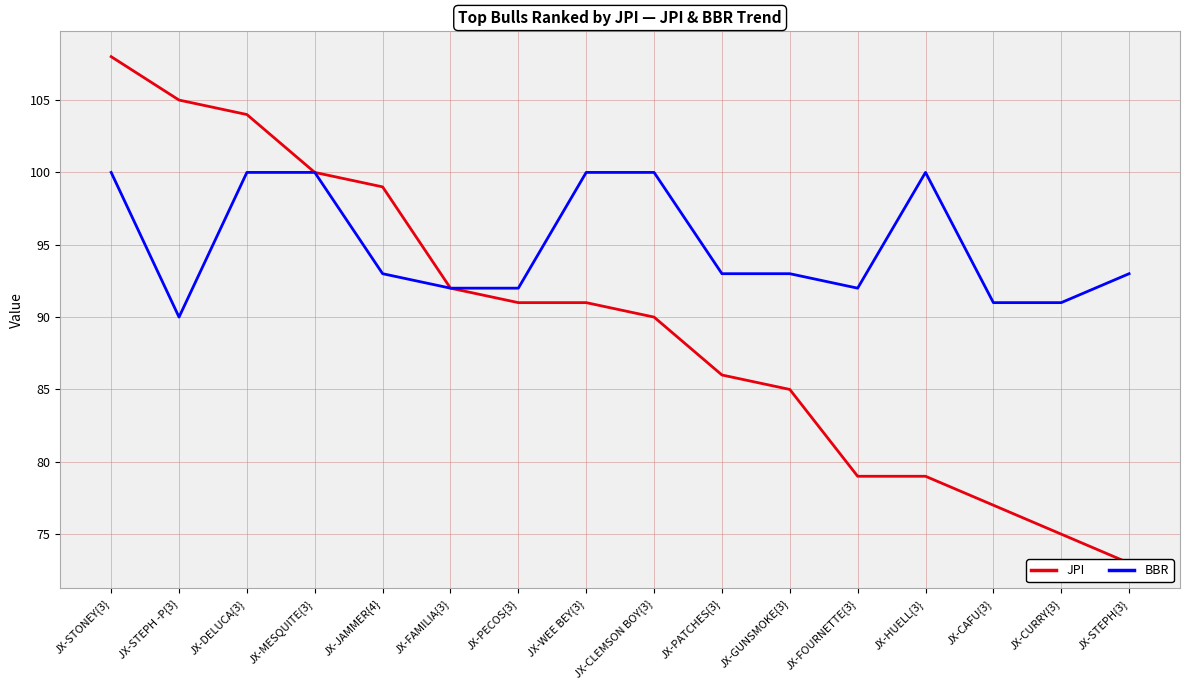

Rank the categories by BBR value from highest to lowest.

JX-STONEY{3}, JX-DELUCA{3}, JX-MESQUITE{3}, JX-WEE BEY{3}, JX-CLEMSON BOY{3}, JX-HUELL{3}, JX-JAMMER{4}, JX-PATCHES{3}, JX-GUNSMOKE{3}, JX-STEPH{3}, JX-FAMILIA{3}, JX-PECOS{3}, JX-FOURNETTE{3}, JX-CAFU{3}, JX-CURRY{3}, JX-STEPH -P{3}